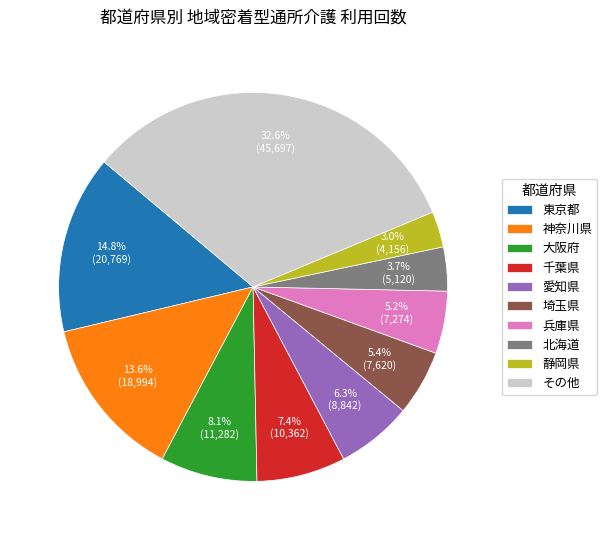

Does 神奈川県 account for over 50% of the chart?

No